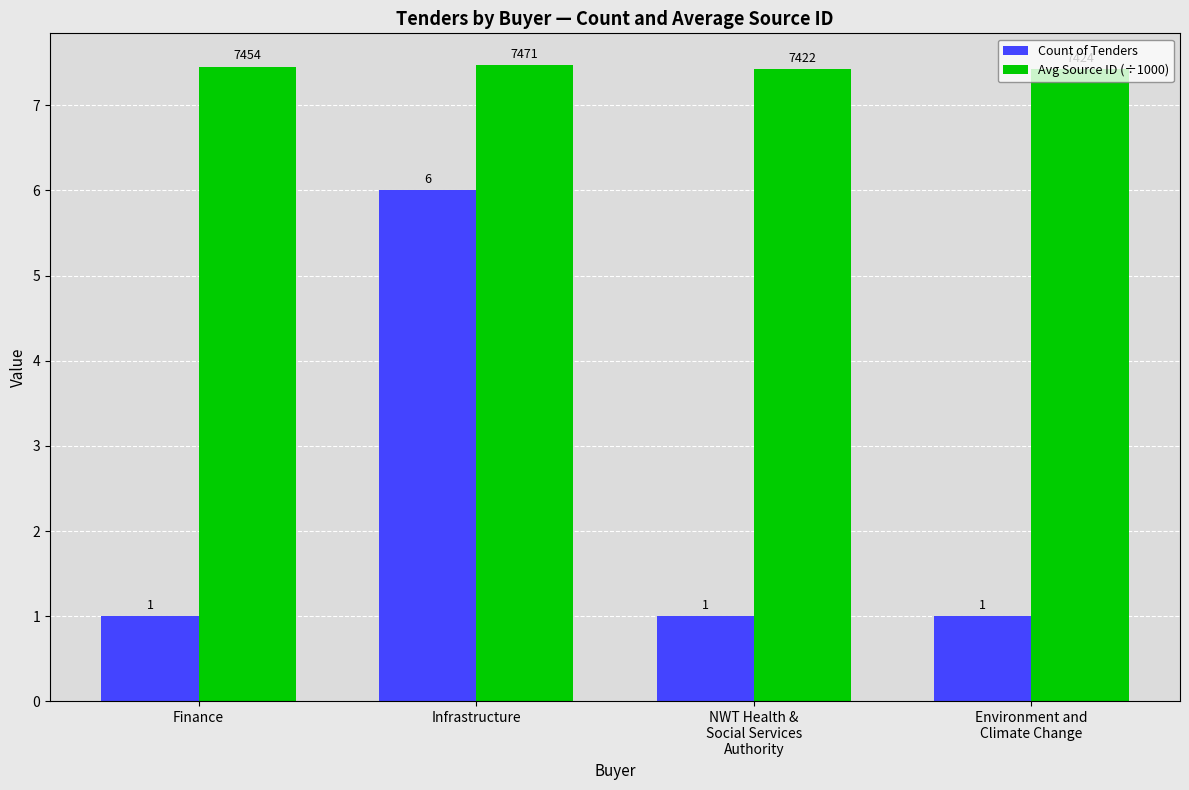

What is the smallest value displayed?

1.0